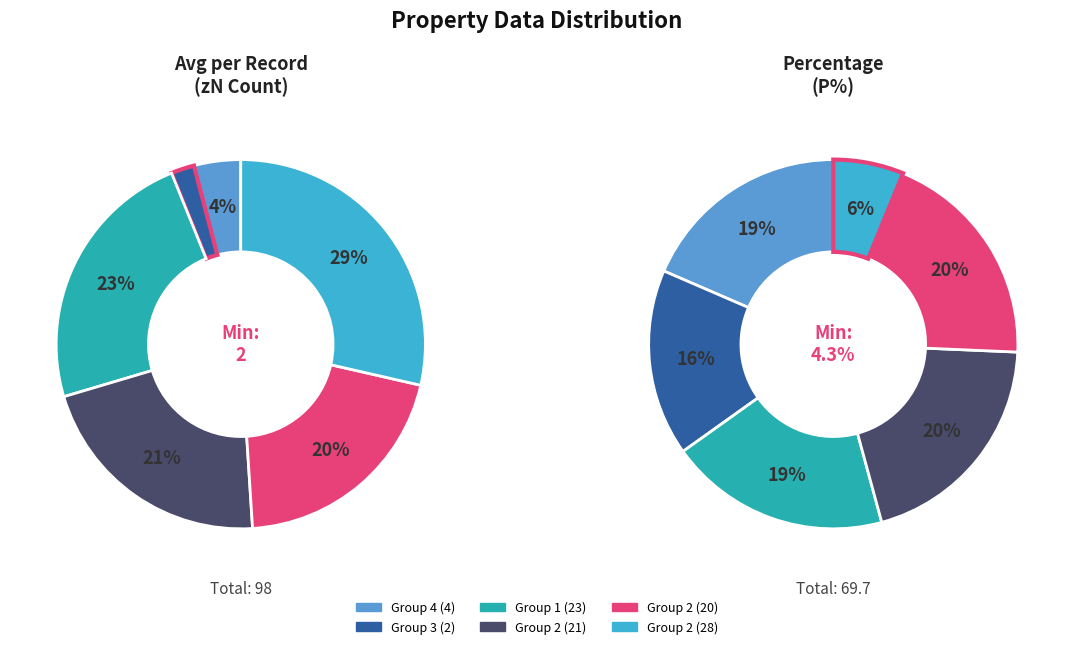

Does any single category account for the majority?

No